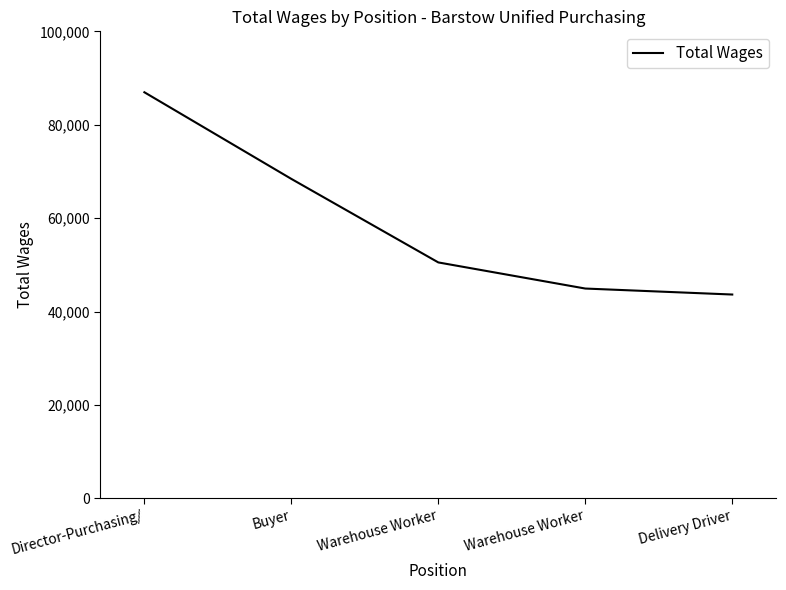

Reading left to right, list all the values displayed in this chart.

86976	68425	50541	44949	43668